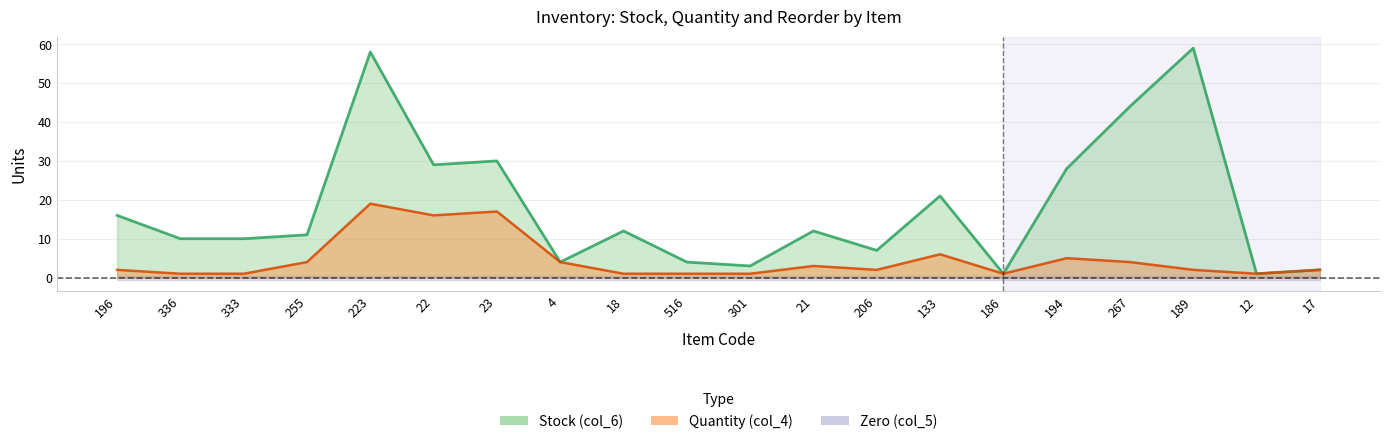

True or false: Quantity (col_4) and Stock (col_6) cross at least once.

False